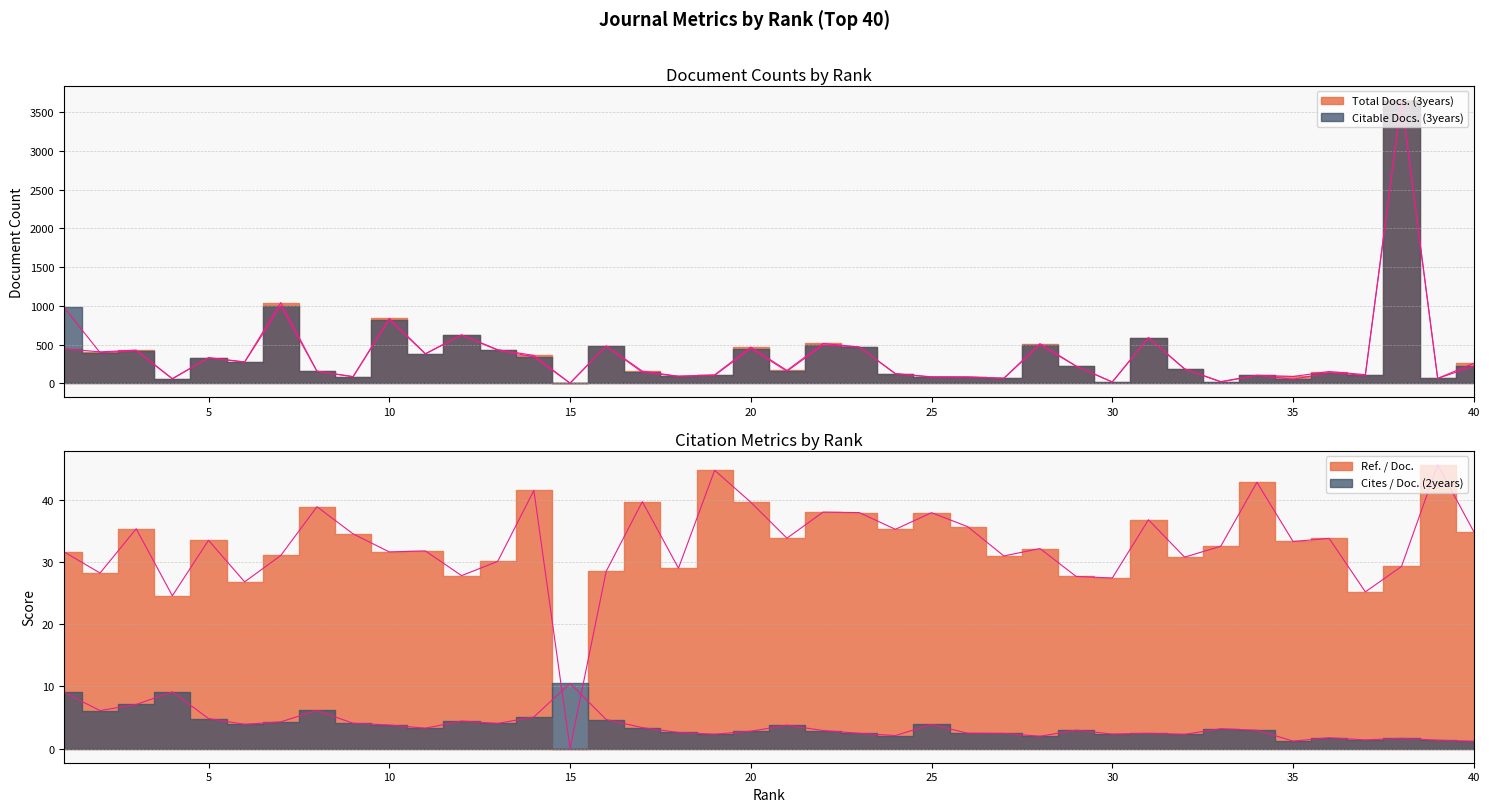

True or false: Cites / Doc. (2years) has a value of 4.8 at 5.

True